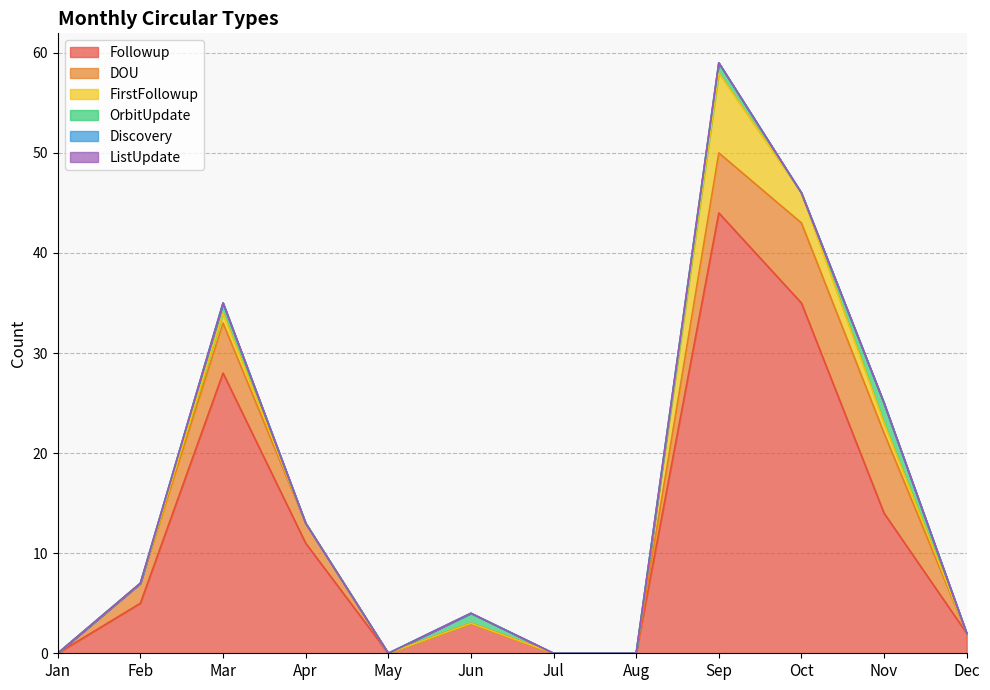

Reading left to right, transcribe all the data shown in this chart.

Followup: Jan=0	Feb=5	Mar=28	Apr=11	May=0	Jun=3	Jul=0	Aug=0	Sep=44	Oct=35	Nov=14	Dec=2
DOU: Jan=0	Feb=2	Mar=5	Apr=2	May=0	Jun=0	Jul=0	Aug=0	Sep=6	Oct=8	Nov=8	Dec=0
FirstFollowup: Jan=0	Feb=0	Mar=1	Apr=0	May=0	Jun=0	Jul=0	Aug=0	Sep=8	Oct=3	Nov=1	Dec=0
OrbitUpdate: Jan=0	Feb=0	Mar=1	Apr=0	May=0	Jun=1	Jul=0	Aug=0	Sep=1	Oct=0	Nov=2	Dec=0
Discovery: Jan=0	Feb=0	Mar=0	Apr=0	May=0	Jun=0	Jul=0	Aug=0	Sep=0	Oct=0	Nov=0	Dec=0
ListUpdate: Jan=0	Feb=0	Mar=0	Apr=0	May=0	Jun=0	Jul=0	Aug=0	Sep=0	Oct=0	Nov=0	Dec=0